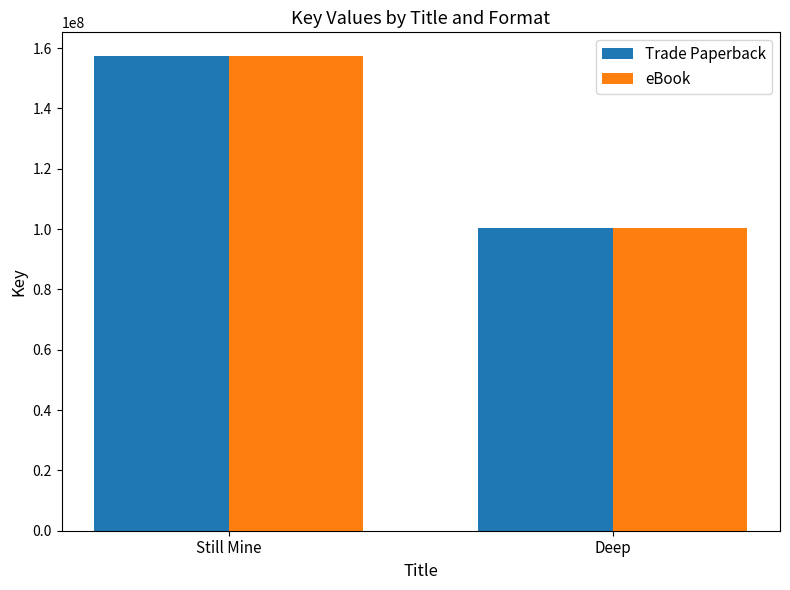

Is it true that eBook equals 157360149 at Still Mine?

True